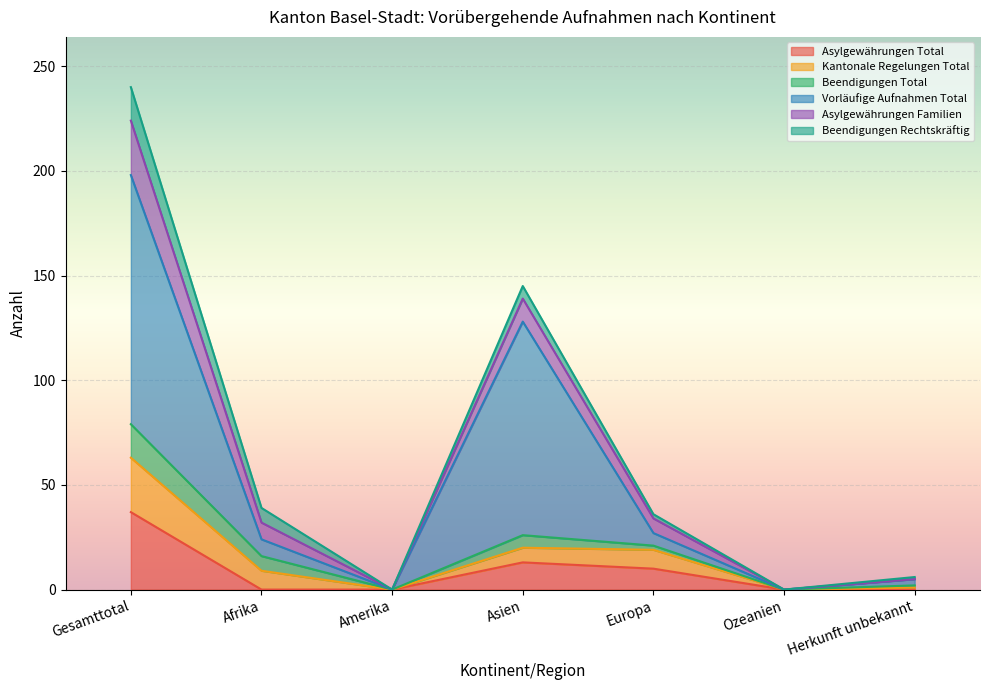

What is the label of the 6th point from the right?

Afrika